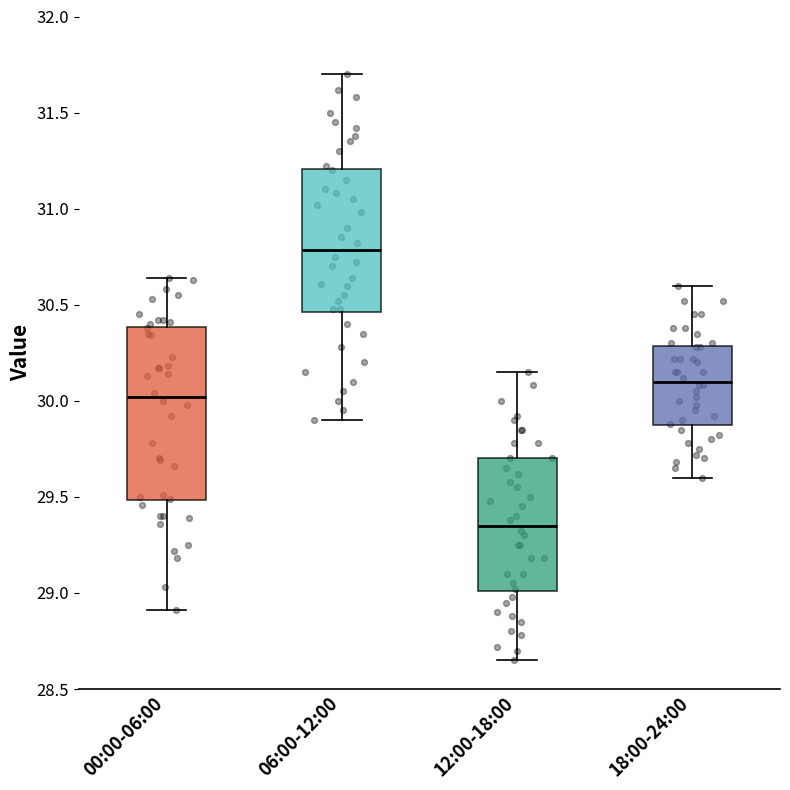

Where does the median line of the box for 12:00-18:00 sit on the y-axis? The values are not printed on the chart, so give them approximately, as read against the axis.

29.35